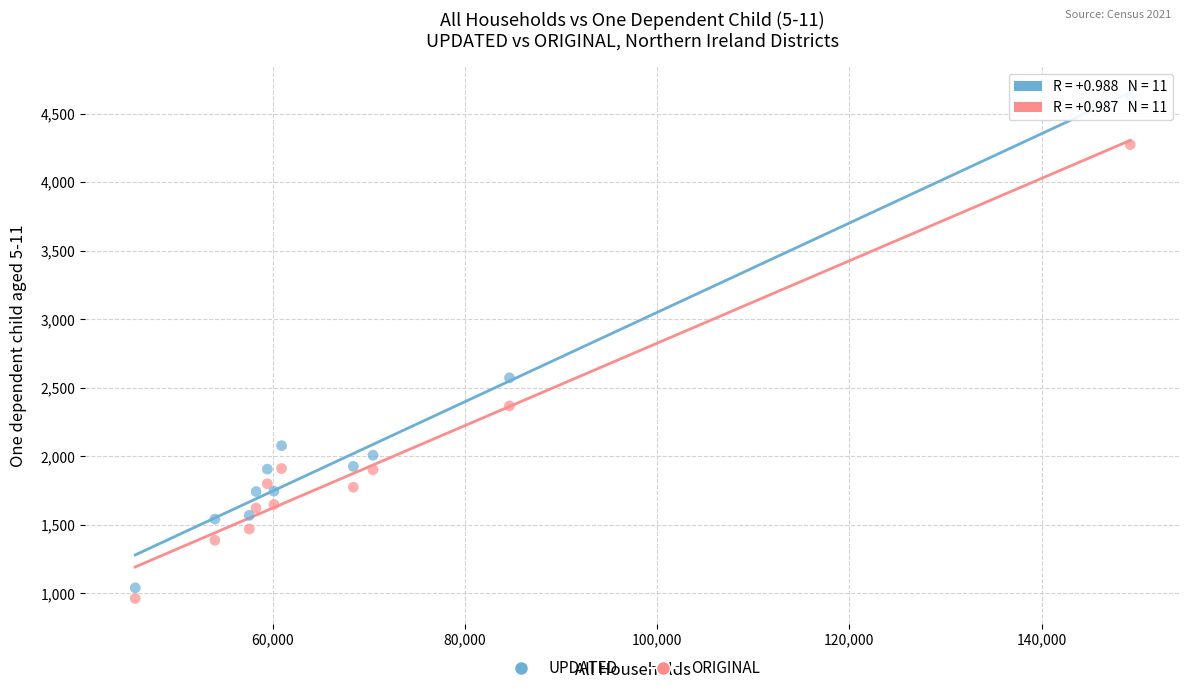

Which series has the widest spread of Y values?

UPDATED